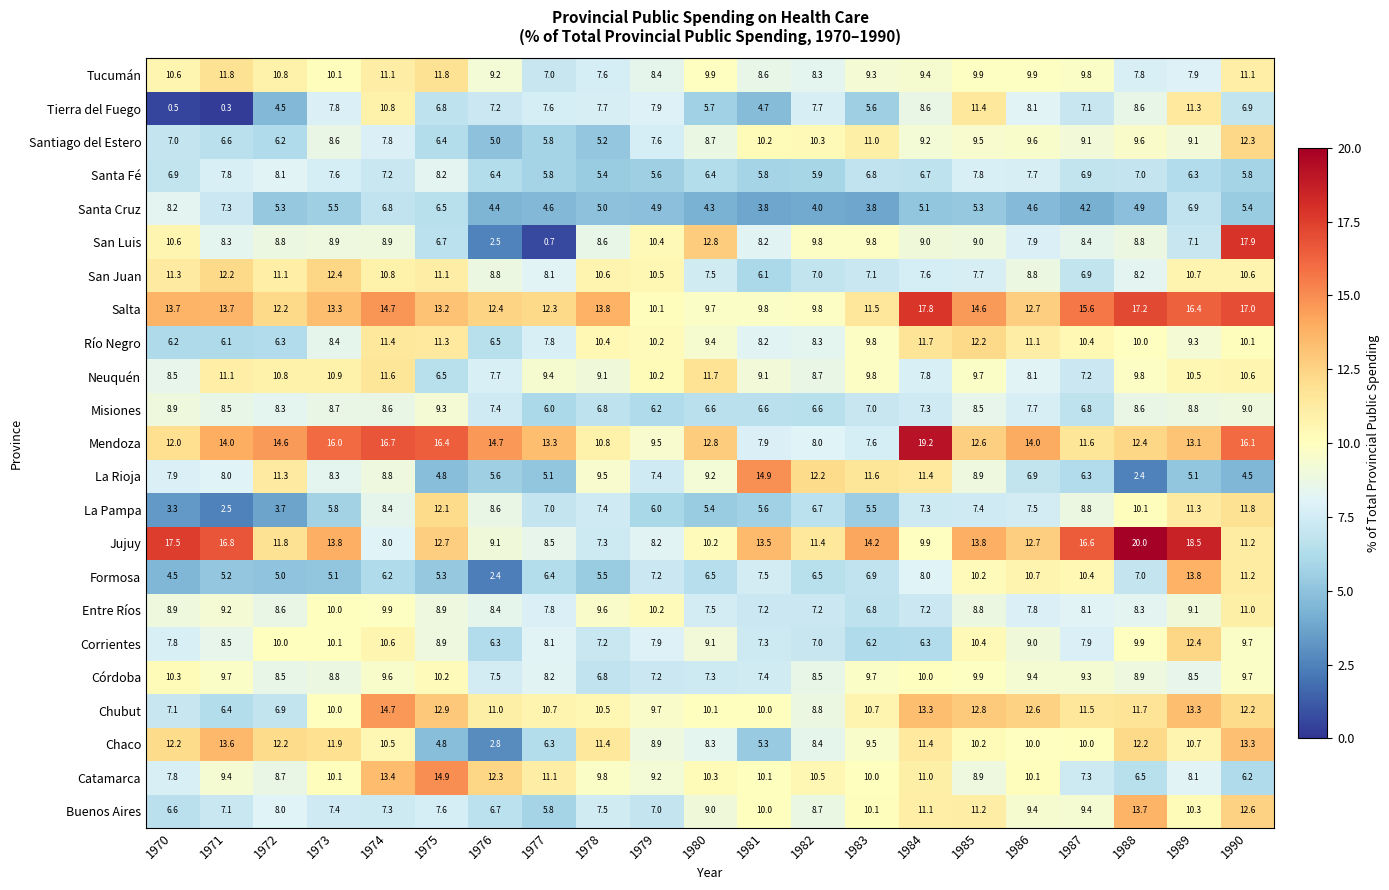

What is the total value across all series at 1970?

198.3